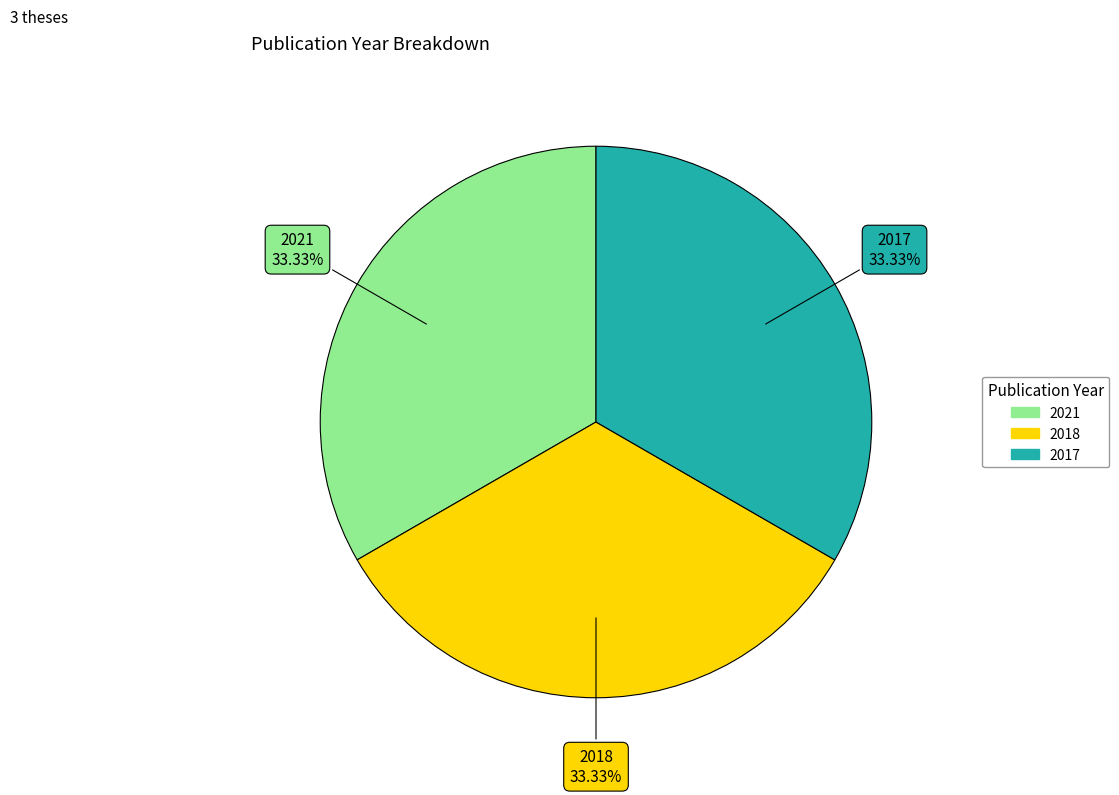

Combined, do 2018 and 2017 account for over 50%?

Yes